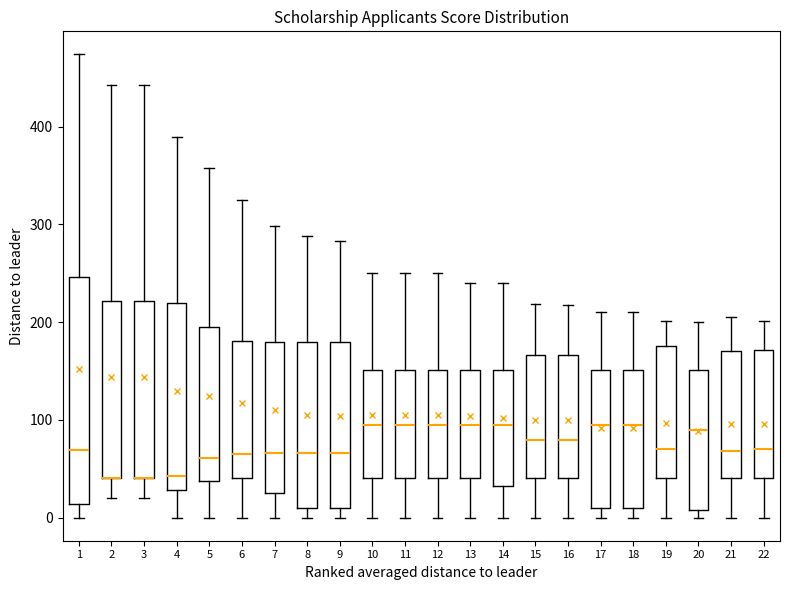

Reading left to right, read every box against the y-axis: the position of its median line, the range the box covers, and the ends of its whiskers. The values are not printed on the chart, so give them approximately, as read against the axis.

1: median 70, box 10 to 250, whiskers 0 to 470
2: median 40 (drawn on the box's lower edge), box 40 to 220, whiskers 20 to 440
3: median 40 (drawn on the box's lower edge), box 40 to 220, whiskers 20 to 440
4: median 40, box 30 to 220, whiskers 0 to 390
5: median 60, box 40 to 190, whiskers 0 to 360
6: median 70, box 40 to 180, whiskers 0 to 330
7: median 70, box 30 to 180, whiskers 0 to 300
8: median 70, box 10 to 180, whiskers 0 to 290
9: median 70, box 10 to 180, whiskers 0 to 280
10: median 100, box 40 to 150, whiskers 0 to 250
11: median 100, box 40 to 150, whiskers 0 to 250
12: median 100, box 40 to 150, whiskers 0 to 250
13: median 100, box 40 to 150, whiskers 0 to 240
14: median 100, box 30 to 150, whiskers 0 to 240
15: median 80, box 40 to 170, whiskers 0 to 220
16: median 80, box 40 to 170, whiskers 0 to 220
17: median 100, box 10 to 150, whiskers 0 to 210
18: median 100, box 10 to 150, whiskers 0 to 210
19: median 70, box 40 to 180, whiskers 0 to 200
20: median 90, box 10 to 150, whiskers 0 to 200
21: median 70, box 40 to 170, whiskers 0 to 210
22: median 70, box 40 to 170, whiskers 0 to 200